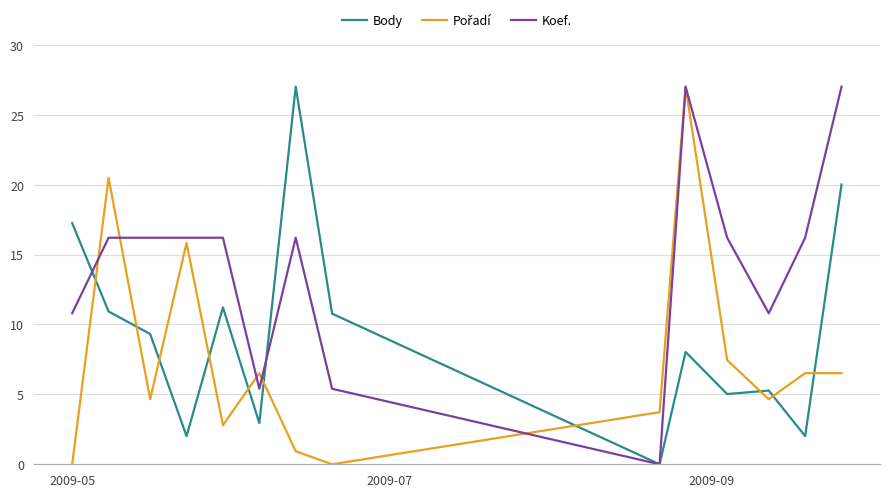

Does the chart have visible grid lines?

Yes